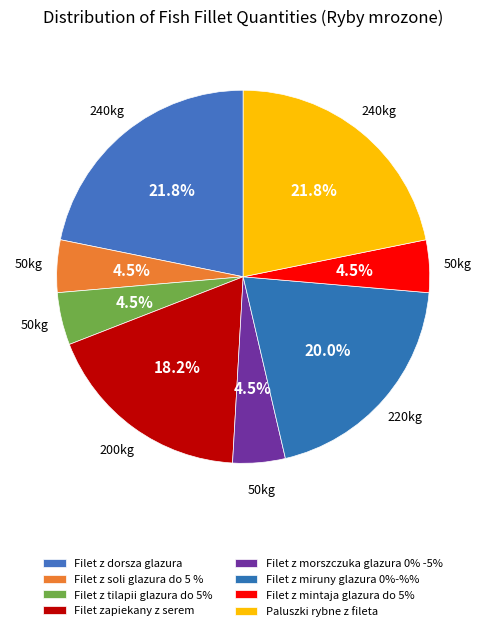

Is the sum of Filet z soli glazura do 5 % and Filet z tilapii glazura do 5% greater than half?

No